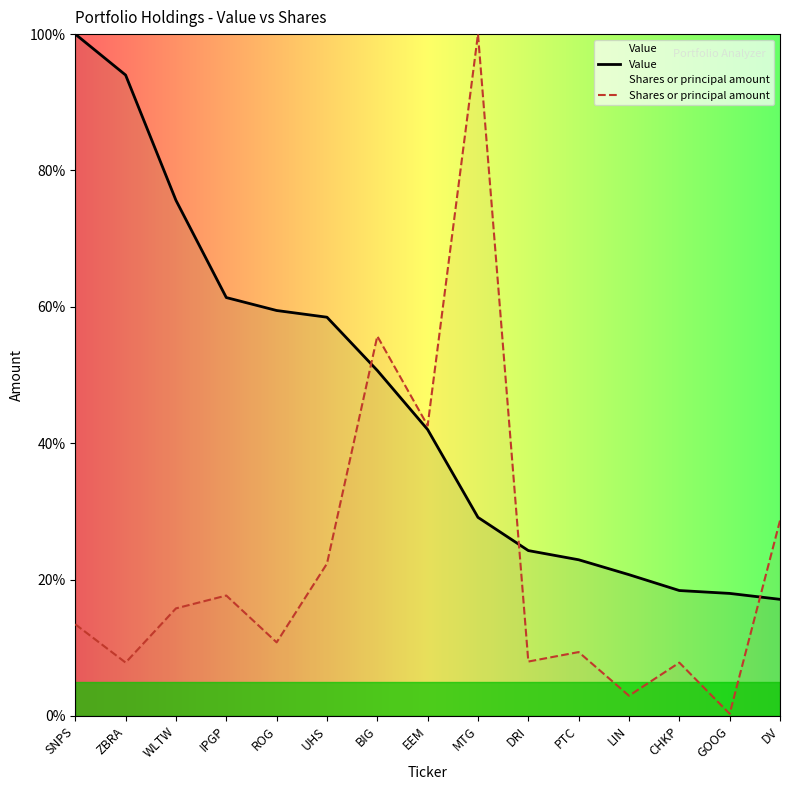

Between CHKP and WLTW, which is larger?

WLTW